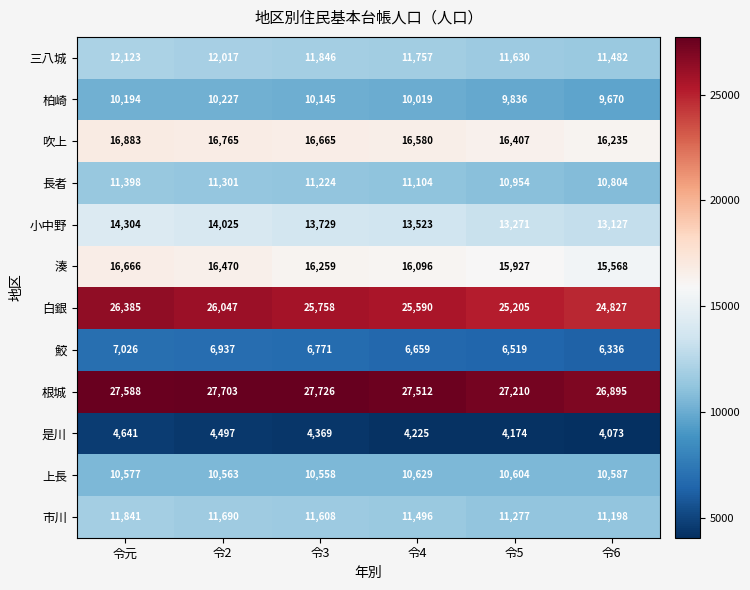

How many series are shown in this chart?

12